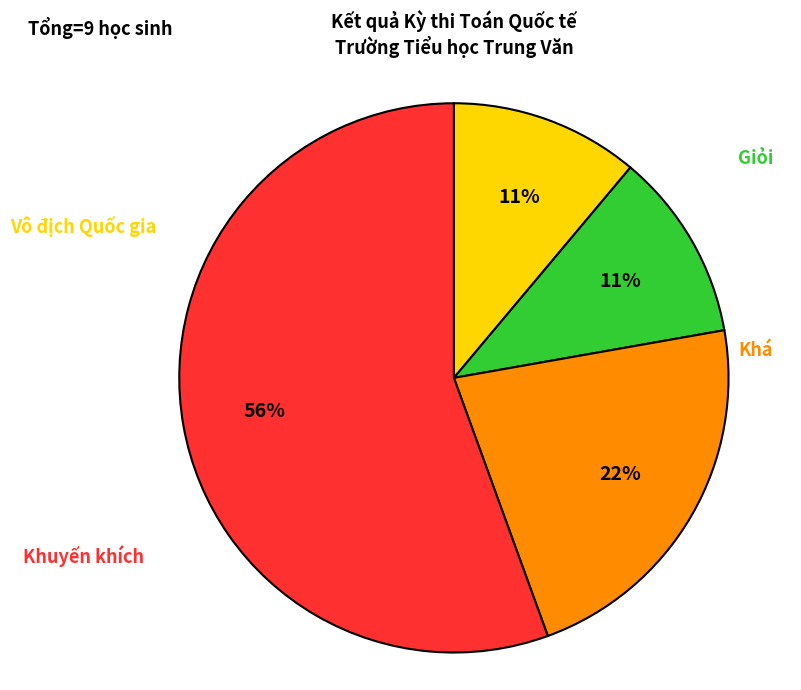

True or false: Giỏi accounts for 11% of the total.

True